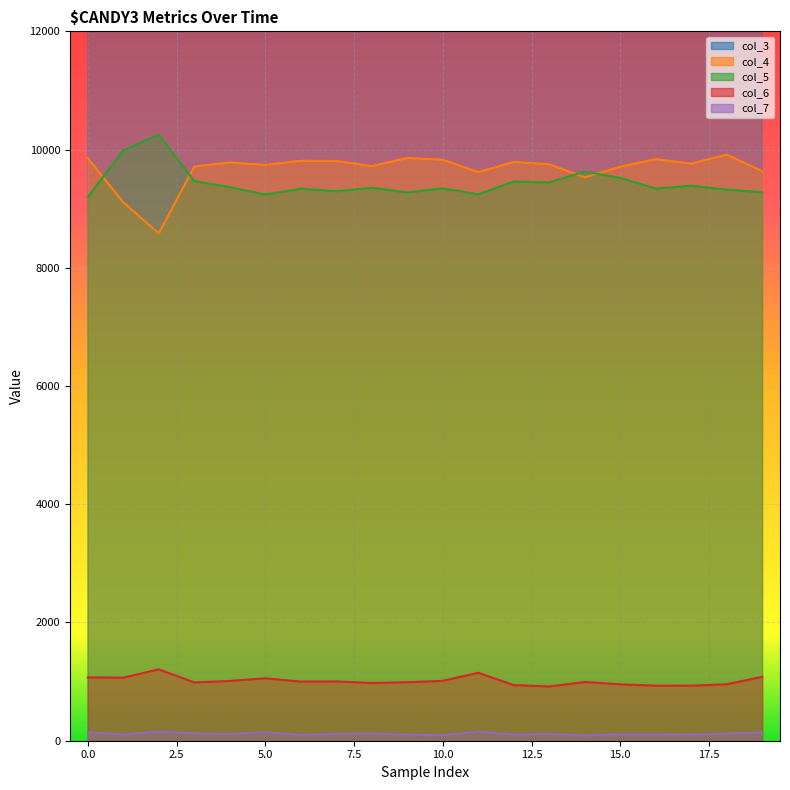

Which series has the largest total across all categories?

col_3